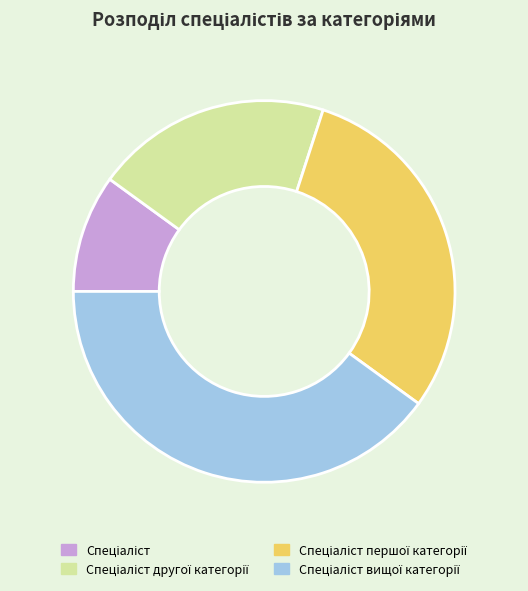

Is there a majority slice in this chart?

No